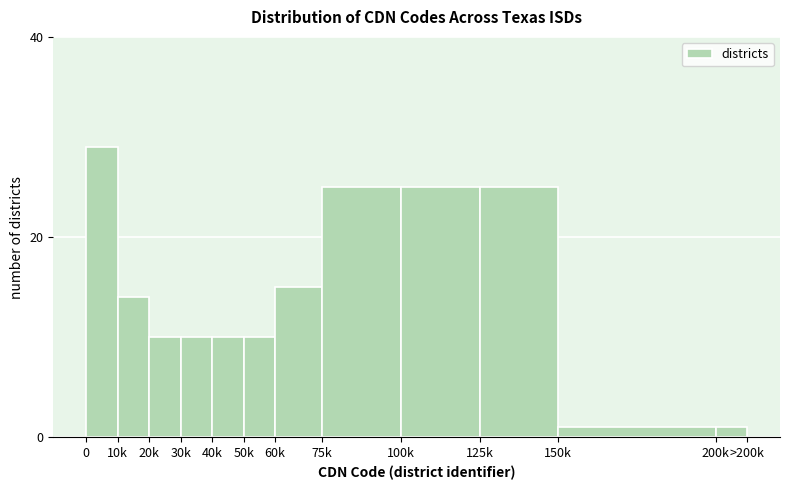

Reading left to right, transcribe all the data shown in this chart.

0=29	10k=14	20k=10	30k=10	40k=10	50k=10	60k=15	75k=25	100k=25	125k=25	150k=1	200k=1